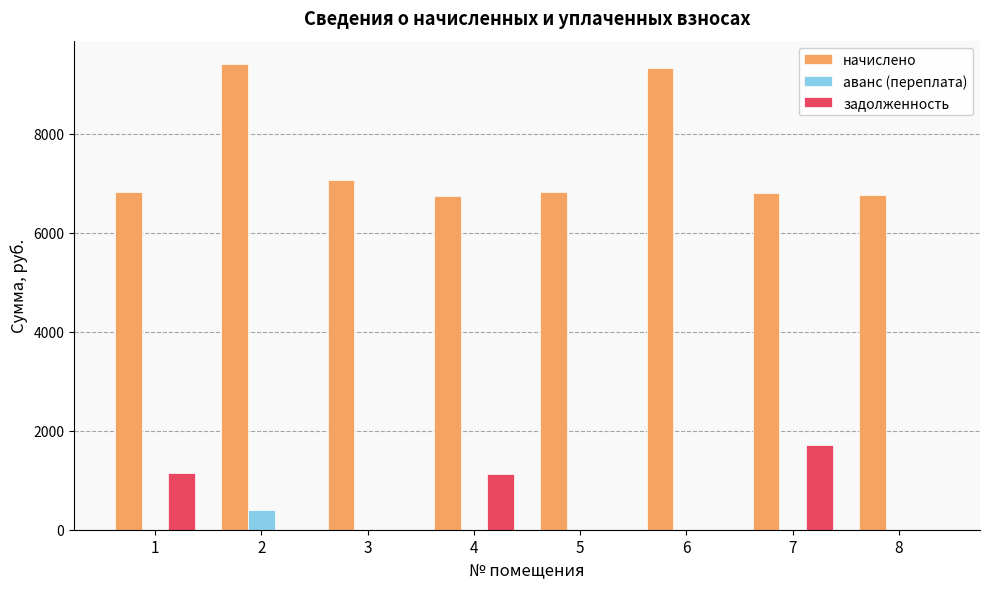

Does the chart contain stacked bars?

No